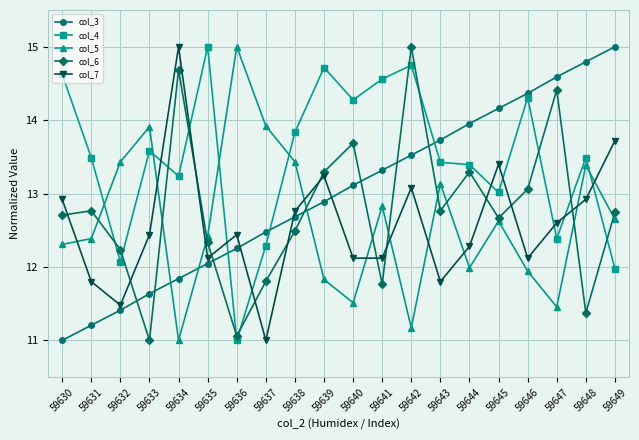

Count the number of data series in this chart.

5